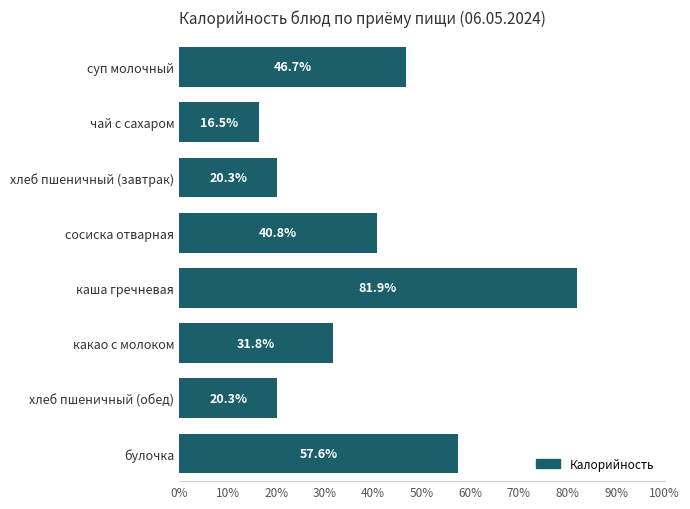

Does the chart contain any negative values?

No